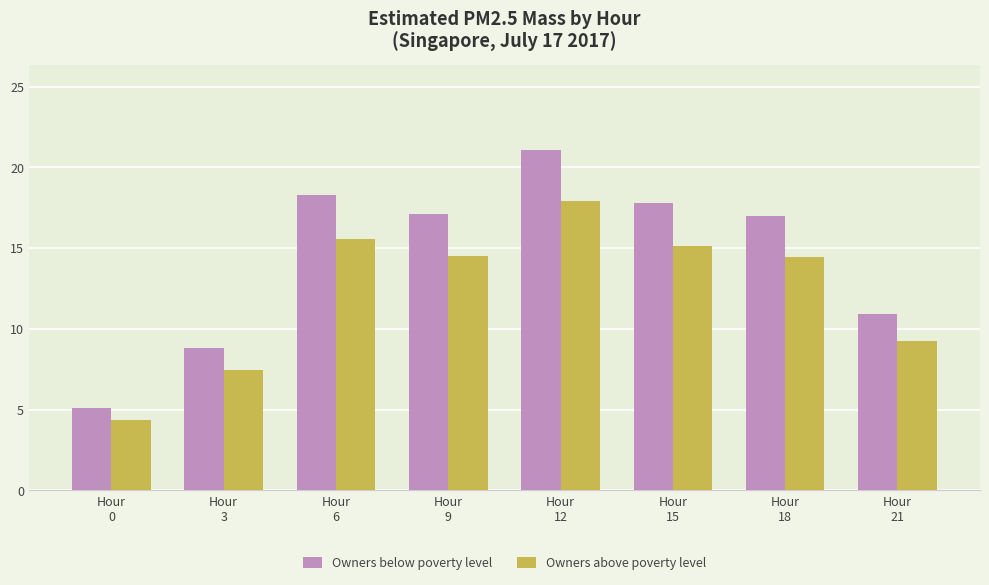

How many categories are shown in the chart?

8